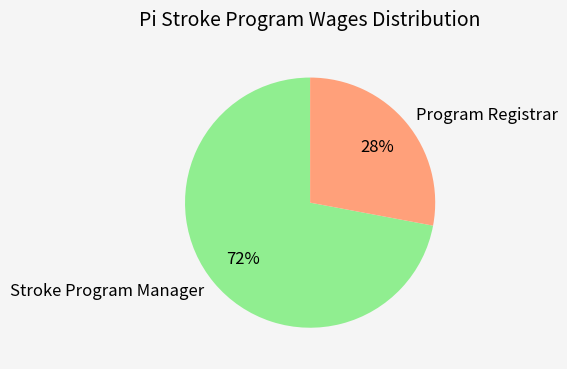

What is the smallest slice in the pie chart?

Program Registrar